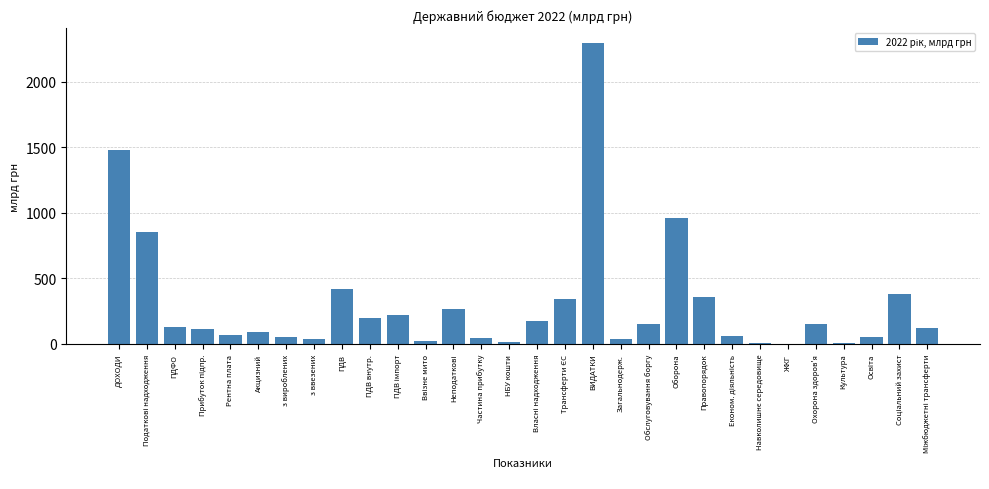

Where is the data nearest to the value 1146?

Оборона